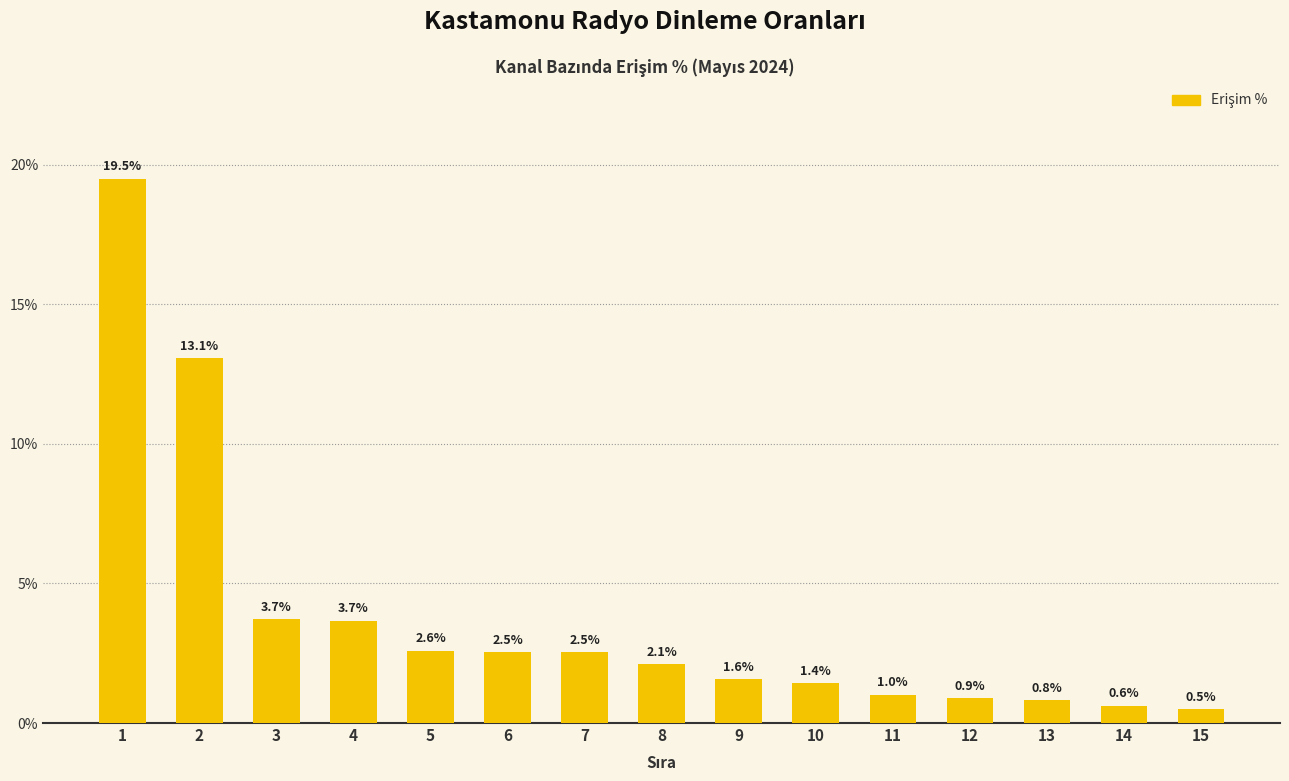

True or false: the data shows 3.7 at 4.

True